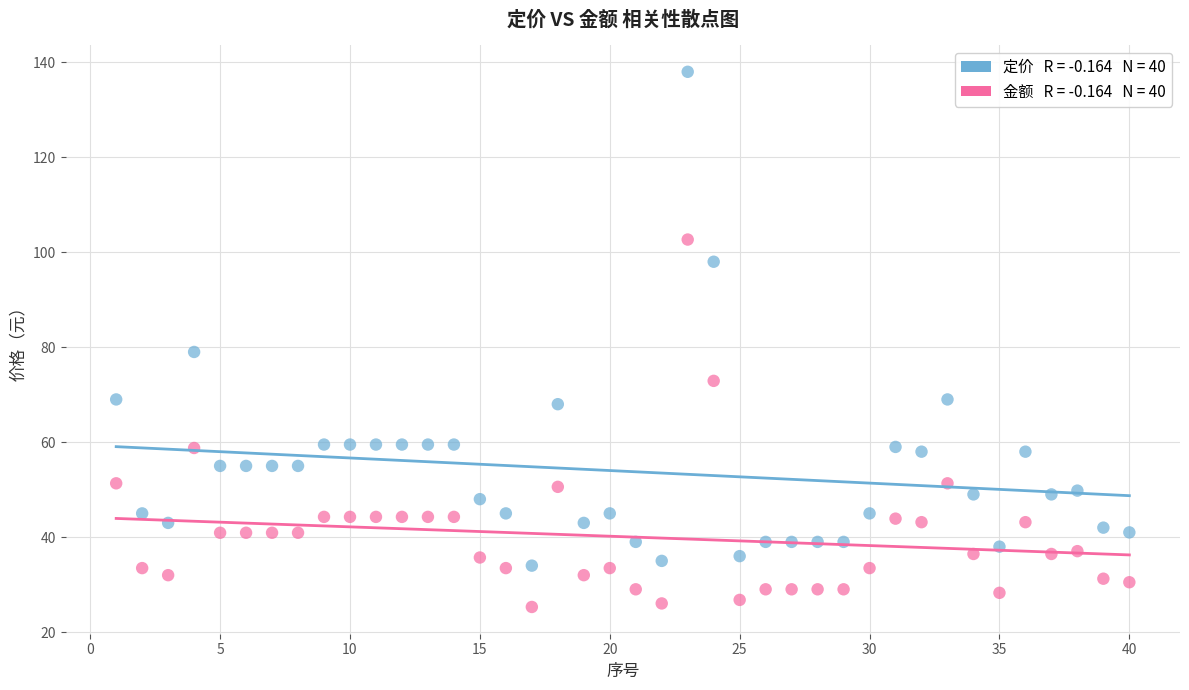

Across all data points, what is the range of X values (max minus min)?

39.0